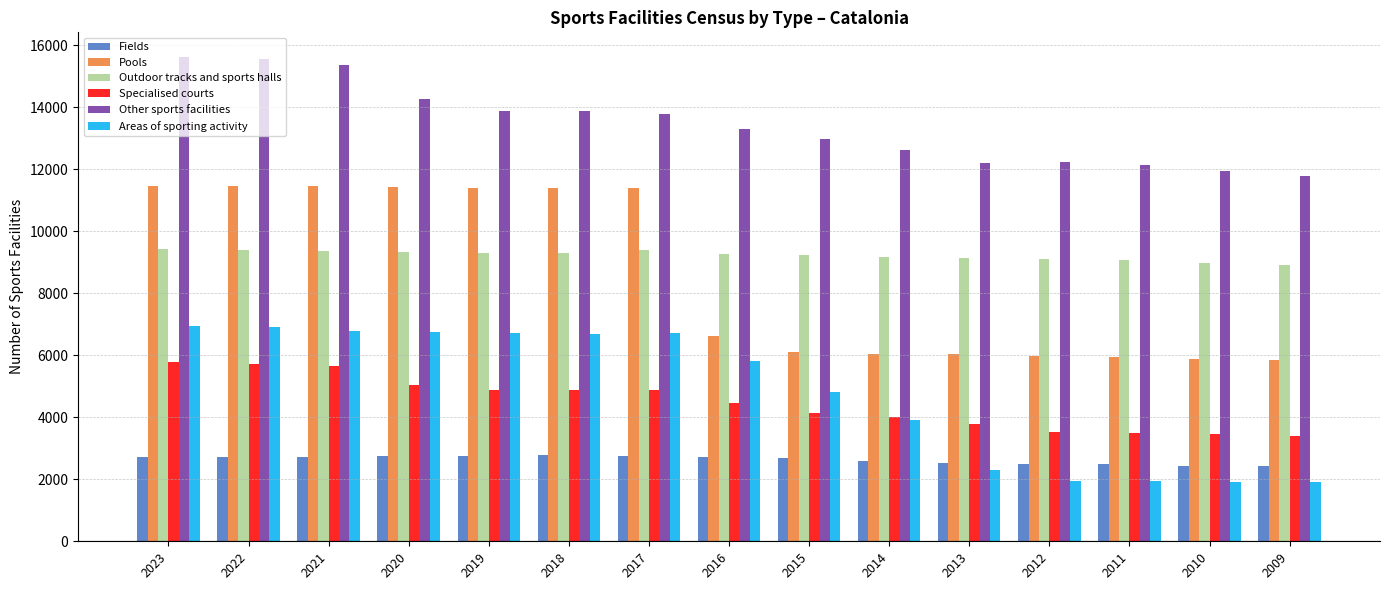

What are all the series names shown in the legend?

Fields, Pools, Outdoor tracks and sports halls, Specialised courts, Other sports facilities, Areas of sporting activity